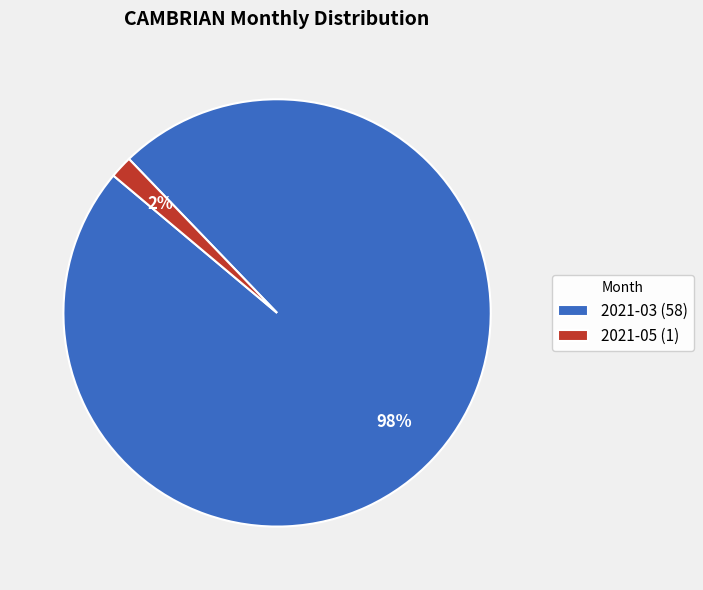

What is the largest slice in the pie chart?

2021-03